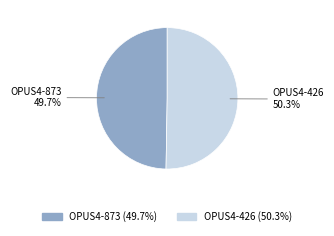

Combined, do OPUS4-426 and OPUS4-873 account for over 50%?

Yes